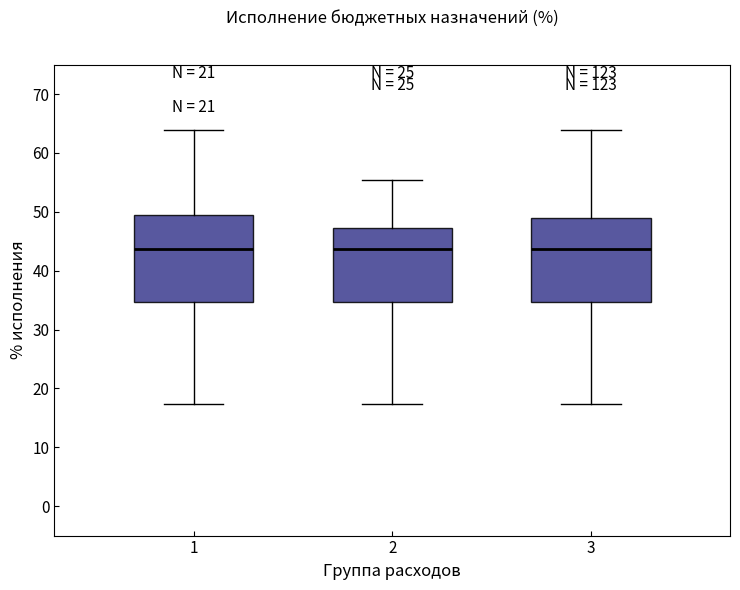

Reading left to right, transcribe this box plot: for each box, give where its median line is, the range the box spans, and where its two whiskers end, as read against the y-axis. The values are not printed on the chart, so give them approximately, as read against the axis.

1: median 44, box 35 to 49, whiskers 17 to 64
2: median 44, box 35 to 47, whiskers 17 to 55
3: median 44, box 35 to 49, whiskers 17 to 64